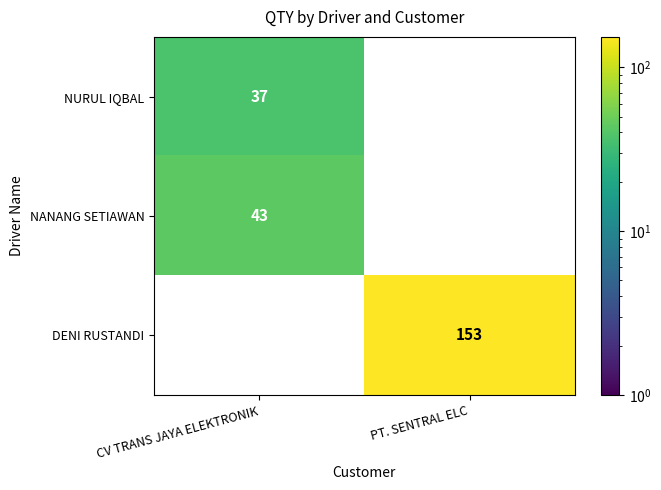

What is the difference between the highest and lowest values at PT. SENTRAL ELC?

153